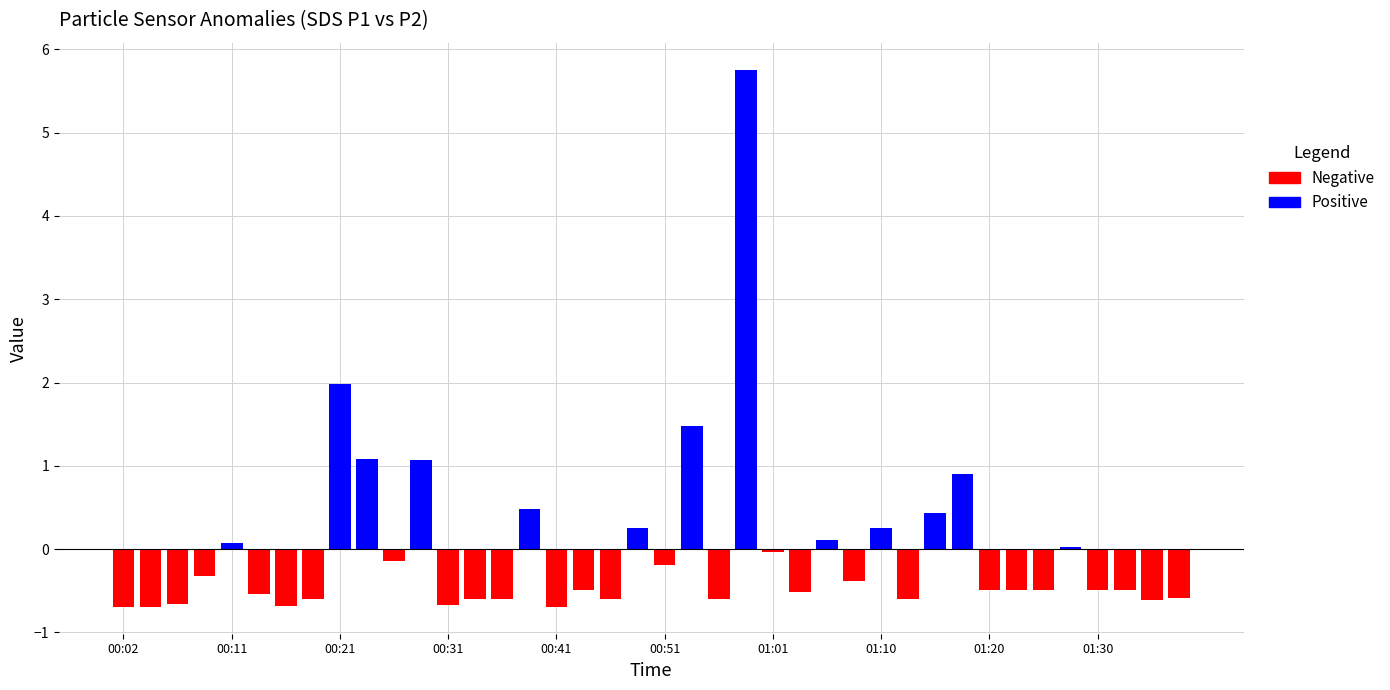

What position from the left is 30?

31